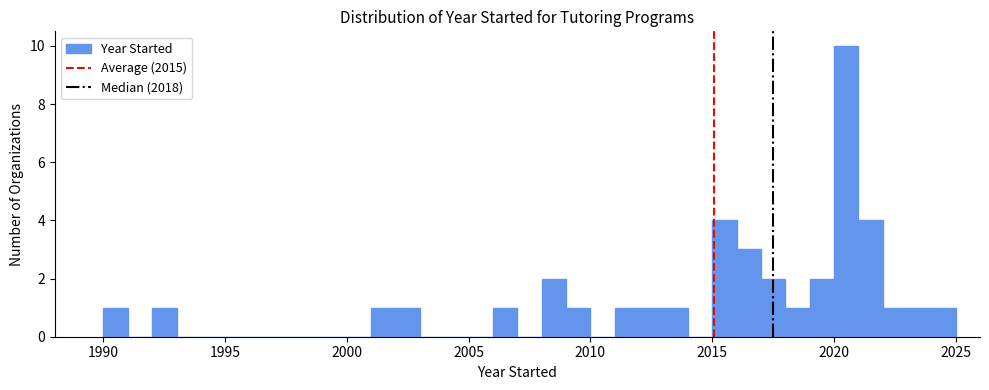

Around what value on the x-axis is the tallest bar? Give the approximate position of its centre, as read against the axis.

2020.5